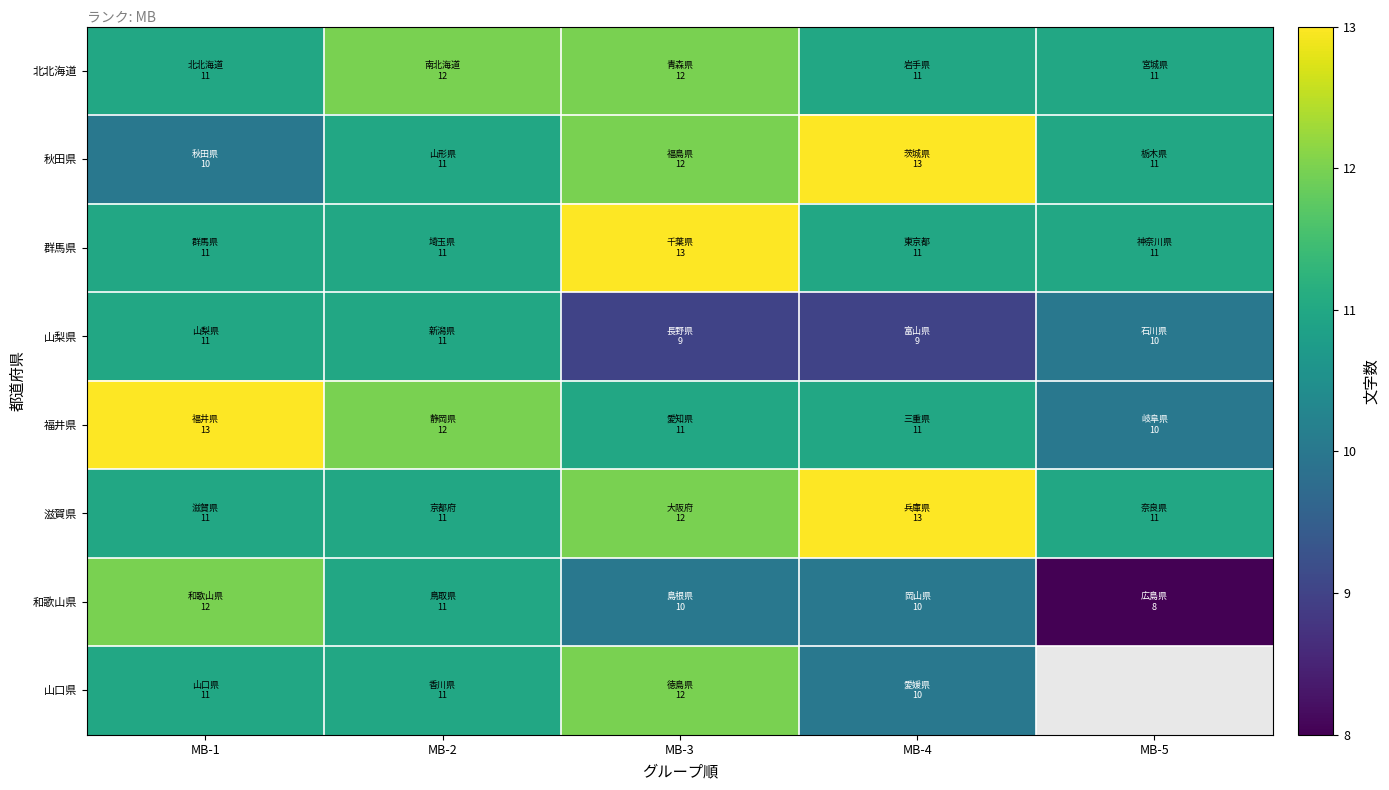

What is the difference between the highest and lowest values at MB-5?

3.0